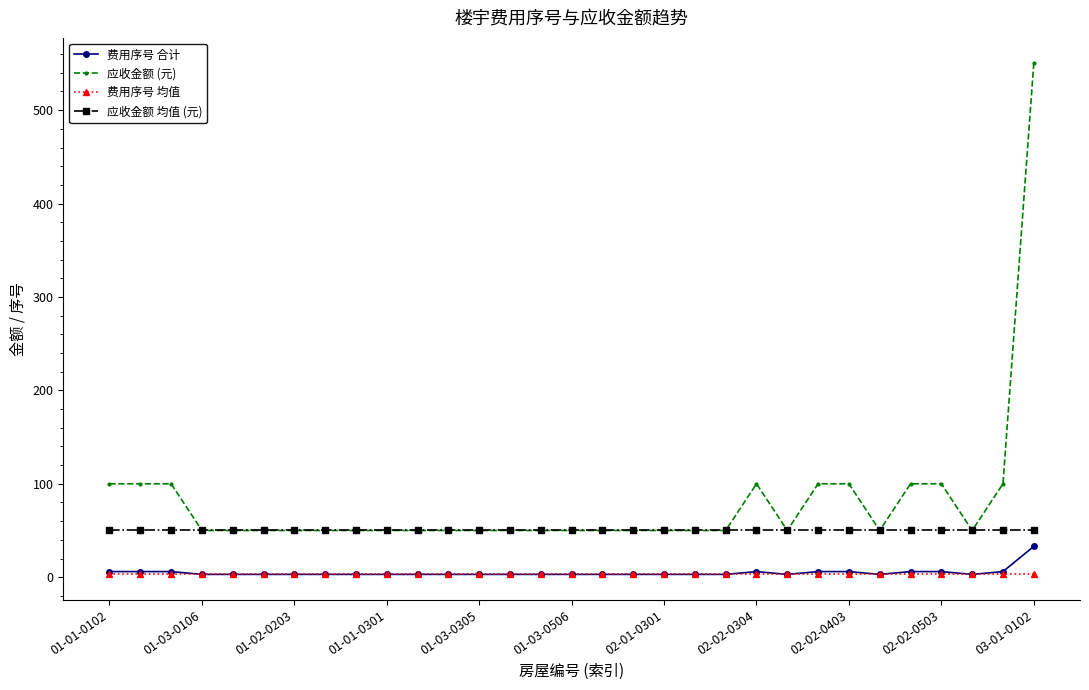

What is the highest value of the 应收金额 均值 (元) series?

50